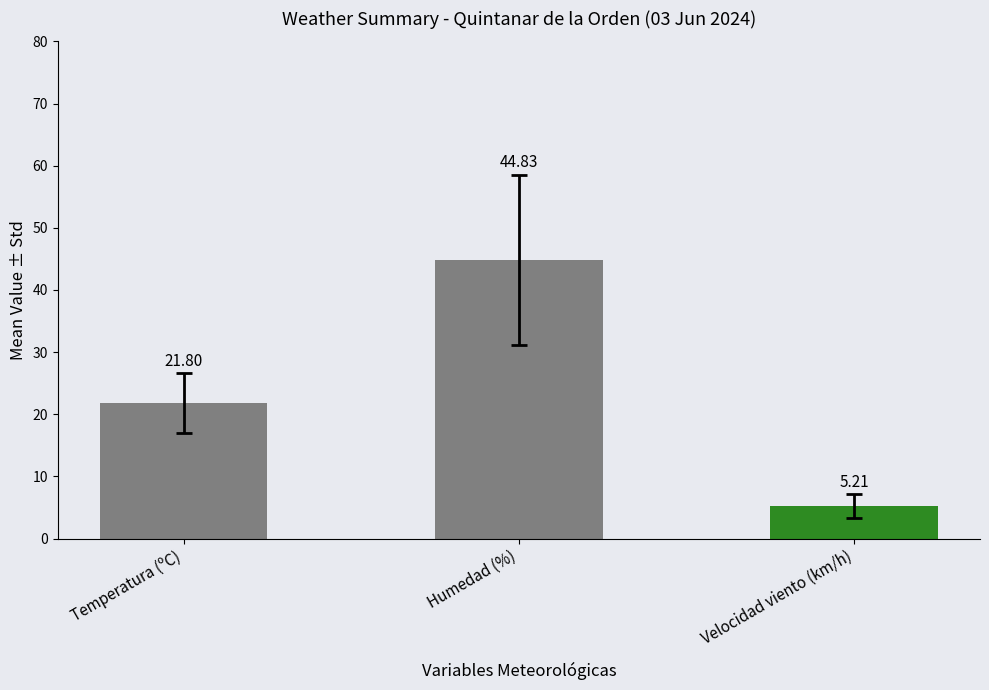

Where is the data nearest to the value 25?

Temperatura (ºC)